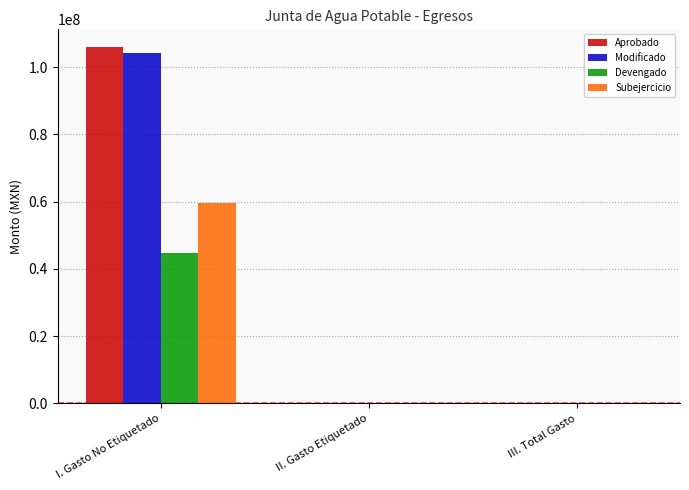

Reading left to right, transcribe all the data shown in this chart.

Aprobado: 105912912.1	0.0	0.0
Modificado: 104312912.1	0.0	0.0
Devengado: 44787203.6	0.0	0.0
Subejercicio: 59525708.4	0.0	0.0